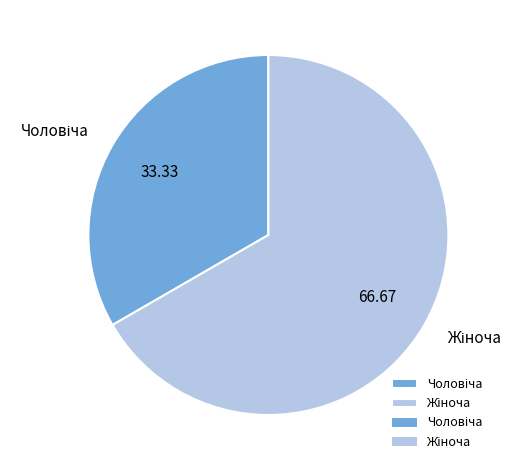

Is there a majority slice in this chart?

Yes